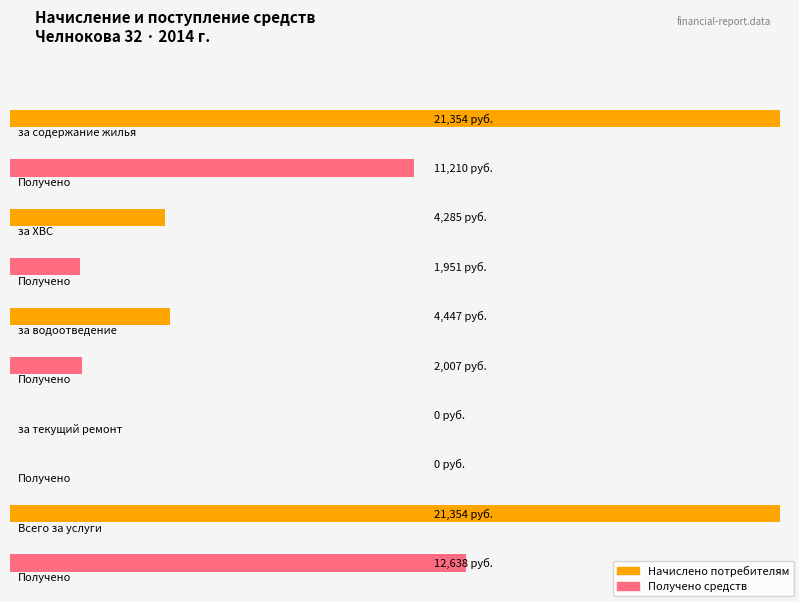

Reading left to right, list all the values displayed in this chart.

за содержание жилья: Начислено=21354.0	Получено=11210.1
за ХВС: Начислено=4285.3	Получено=1951.0
за водоотведение: Начислено=4446.9	Получено=2007.0
за текущий ремонт: Начислено=0.0	Получено=0.0
Всего за услуги: Начислено=21354.0	Получено=12637.5